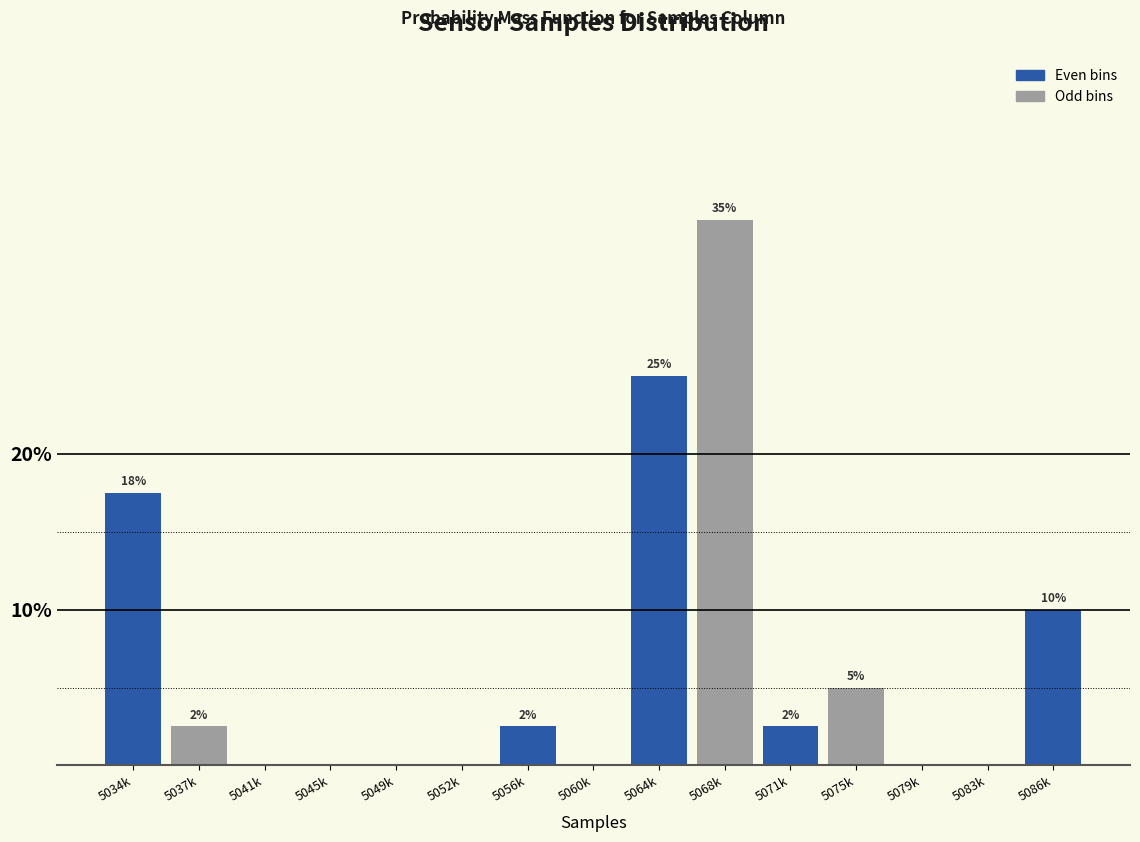

The chart shows a value of 2.9 at 5075k. True or false?

False